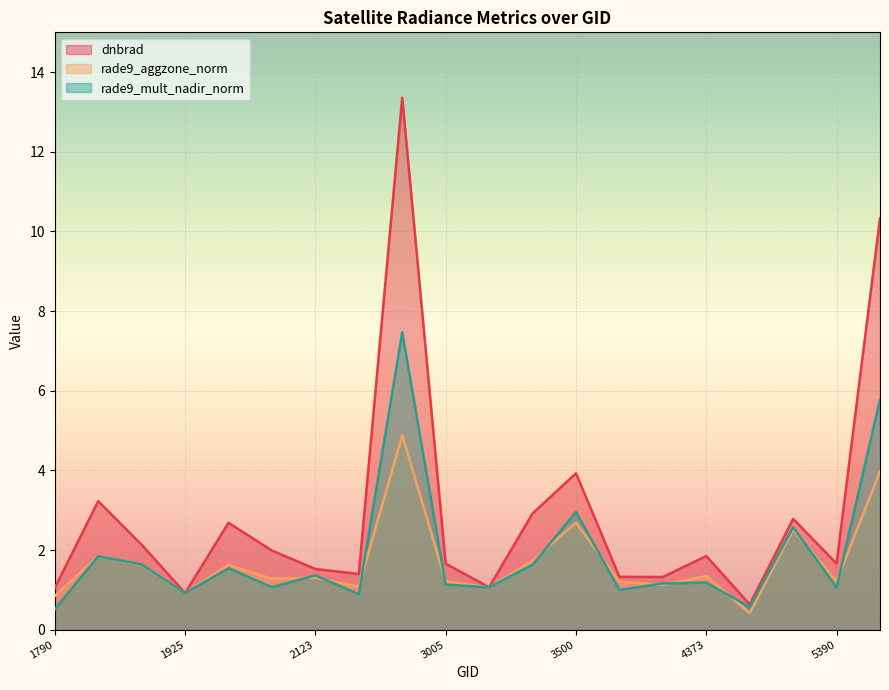

Reading left to right, extract all data points from this chart.

dnbrad: 1.0	3.2	2.1	0.9	2.7	2.0	1.5	1.4	13.4	1.7	1.1	2.9	3.9	1.3	1.3	1.8	0.6	2.8	1.7	10.3
rade9_aggzone_norm: 0.8	1.9	1.6	0.9	1.6	1.3	1.3	1.1	4.9	1.2	1.1	1.7	2.7	1.2	1.1	1.3	0.4	2.5	1.2	4.0
rade9_mult_nadir_norm: 0.5	1.8	1.6	0.9	1.5	1.1	1.4	0.9	7.5	1.1	1.1	1.6	3.0	1.0	1.2	1.2	0.6	2.6	1.1	5.8